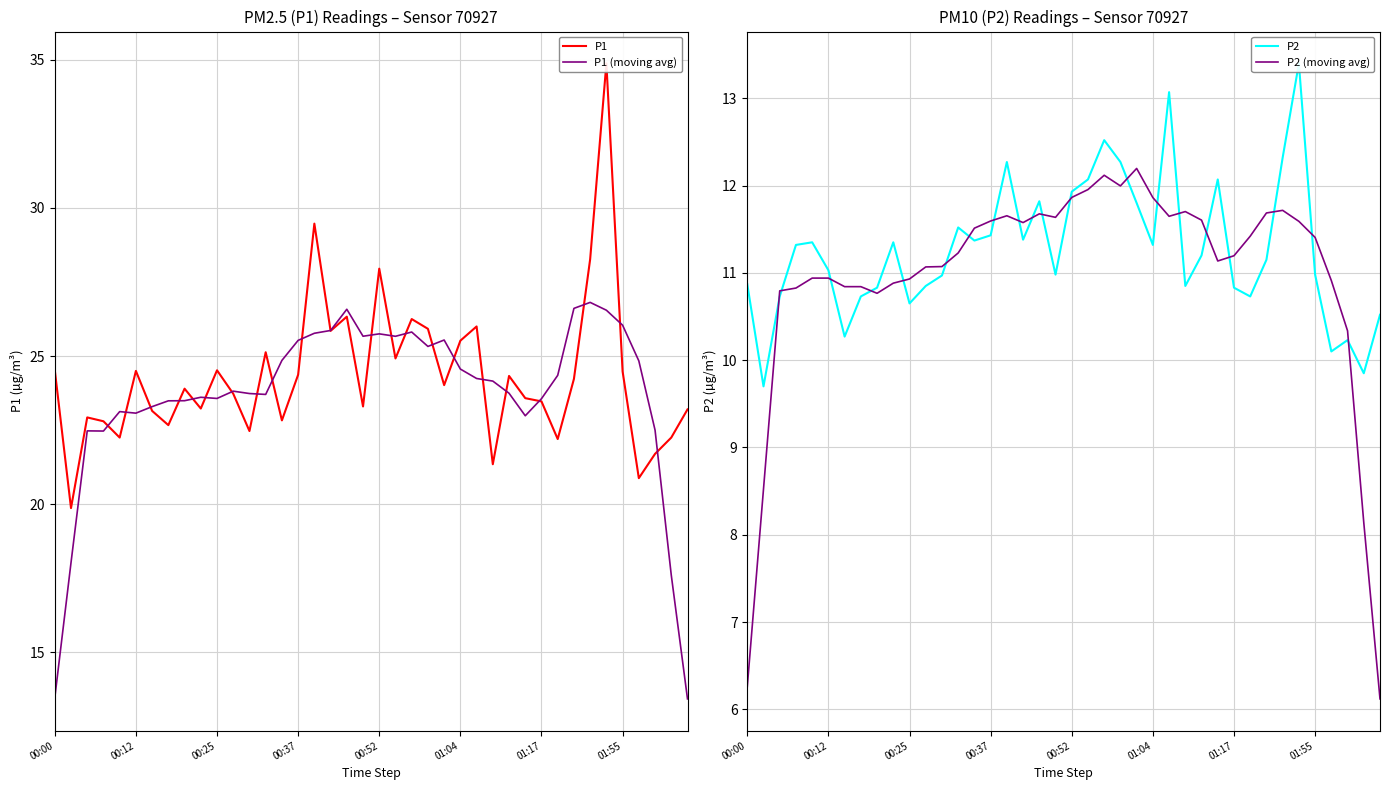

What is the maximum value for P1 (moving avg)?

26.8